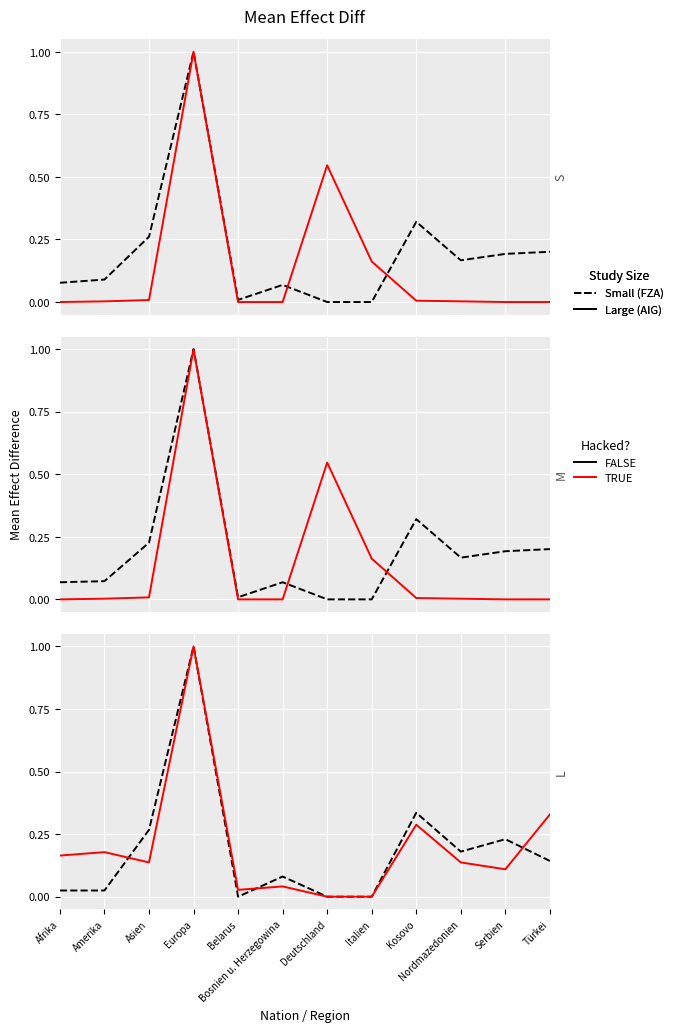

The value of Einbürgerungen AIG at Belarus is 0.0. True or false?

True